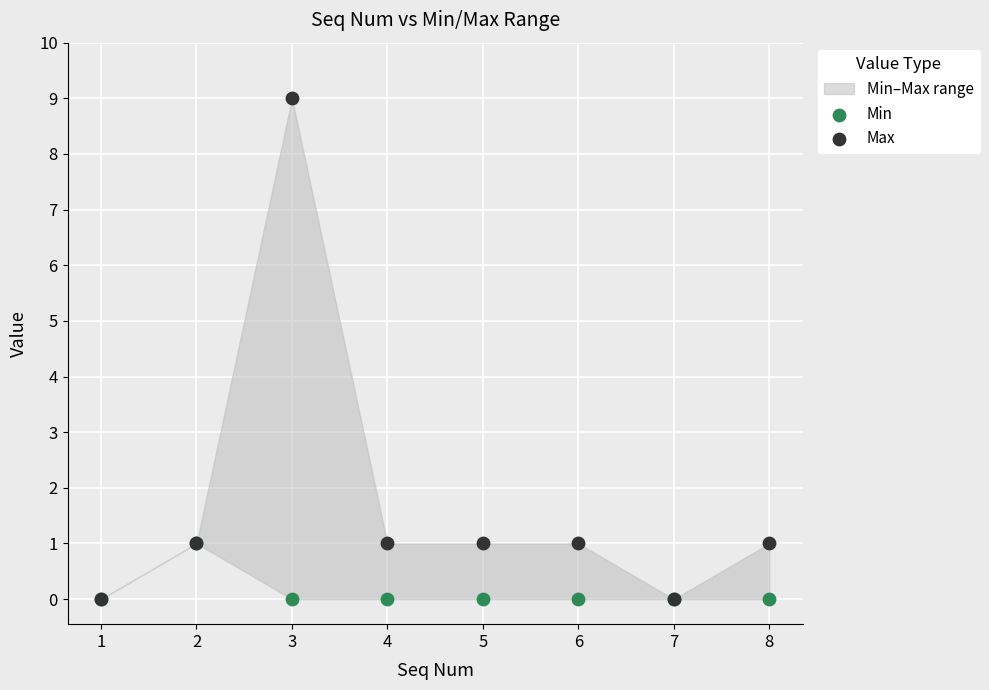

Which series reaches the minimum Y coordinate?

Min